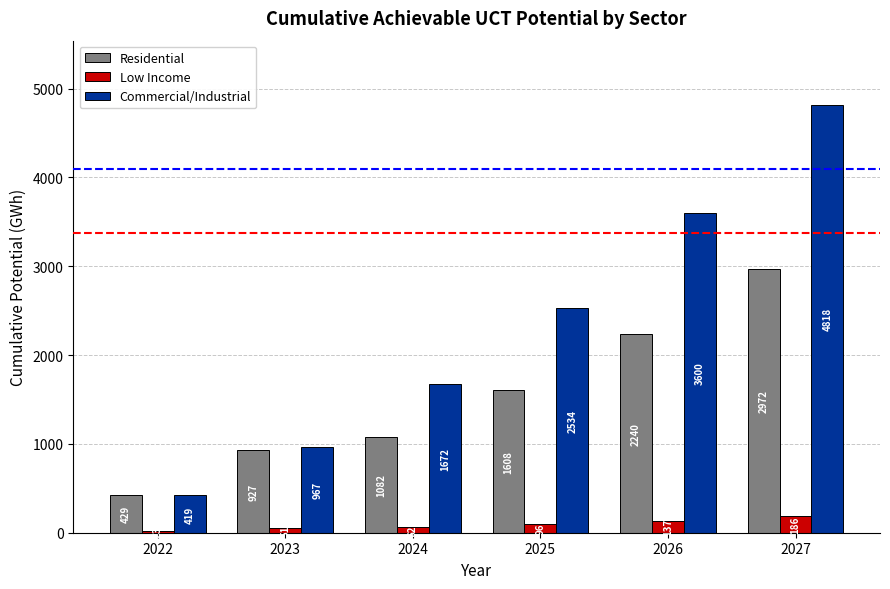

What is the sum of all Residential values?

9259.3